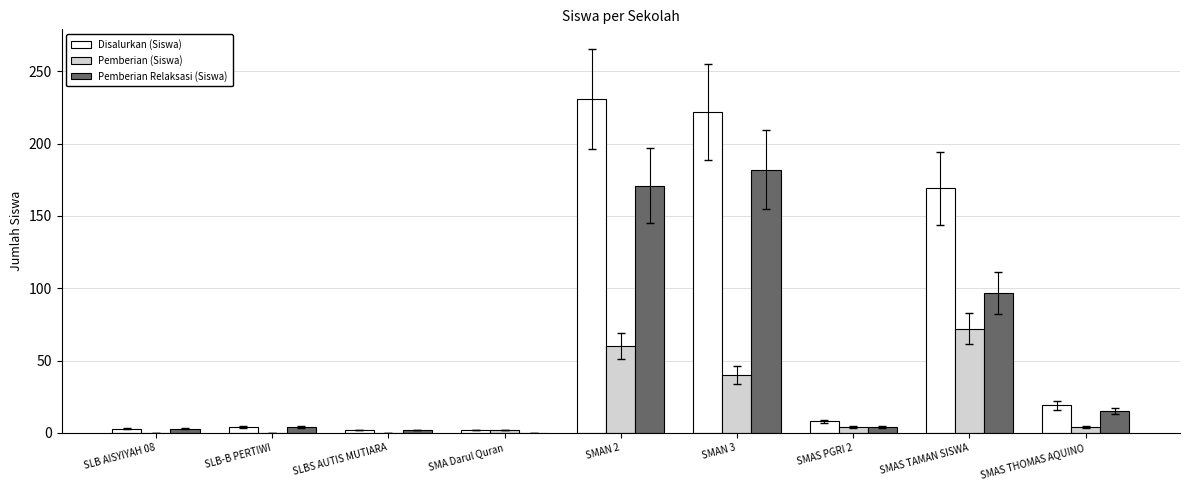

Which category has the highest value in the Disalurkan (Siswa) series?

SMAN 2